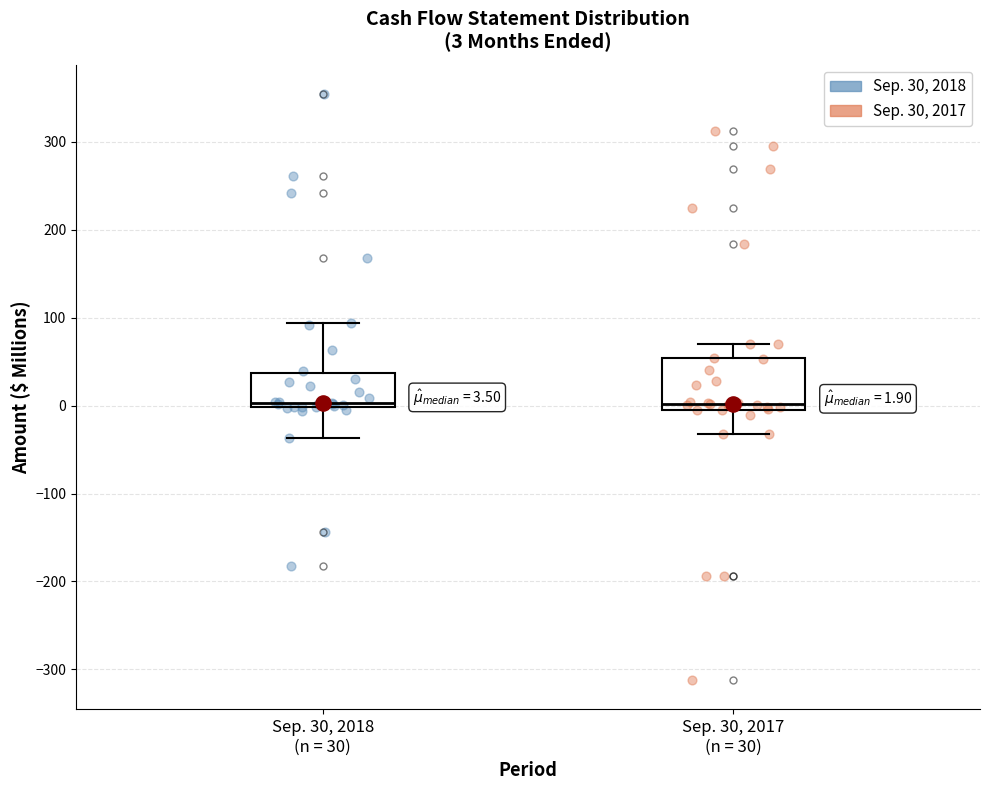

Comparing the boxes themselves (not the whiskers), which one is the tallest?

Sep. 30, 2017 (n = 30)